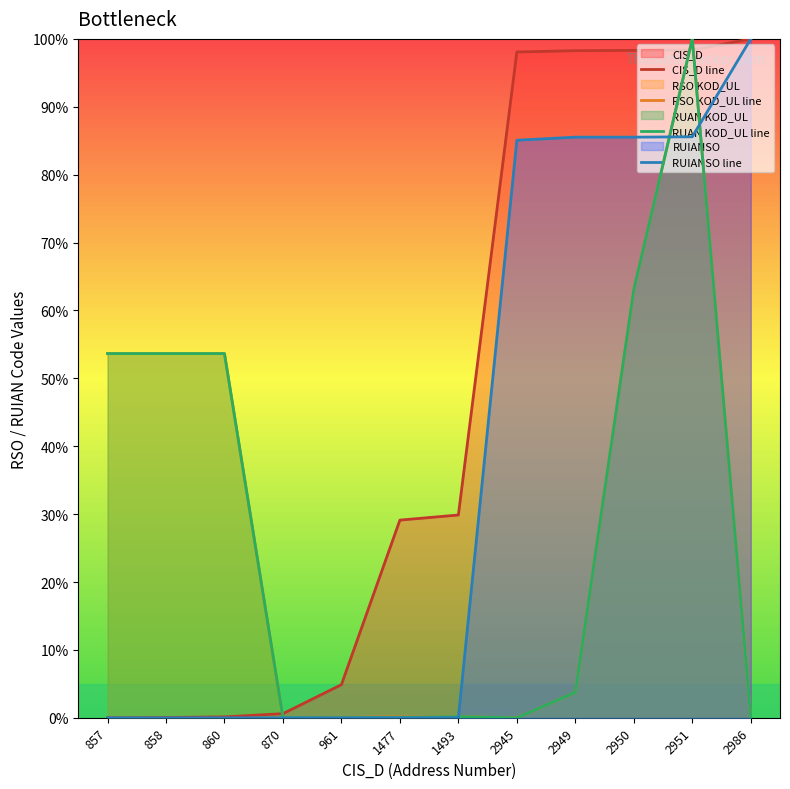

True or false: CIS_D line and RUIANSO line cross at least once.

False